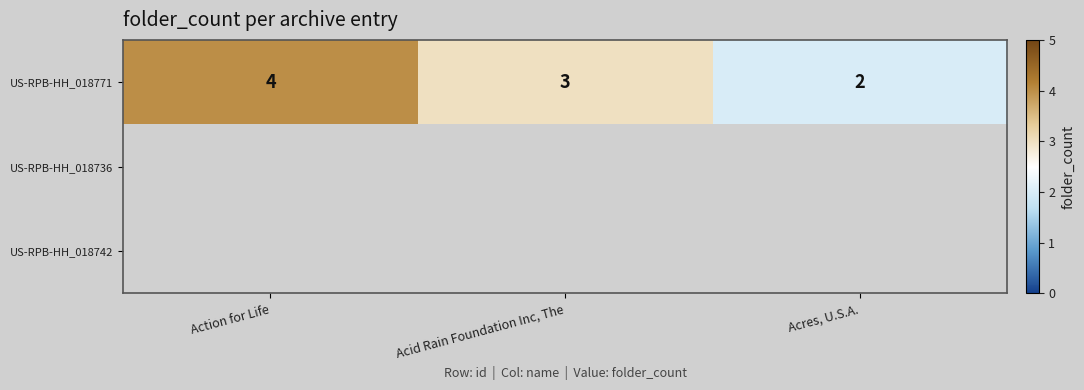

Is it true that row_0 equals 3.0 at Acid Rain Foundation Inc, The?

True